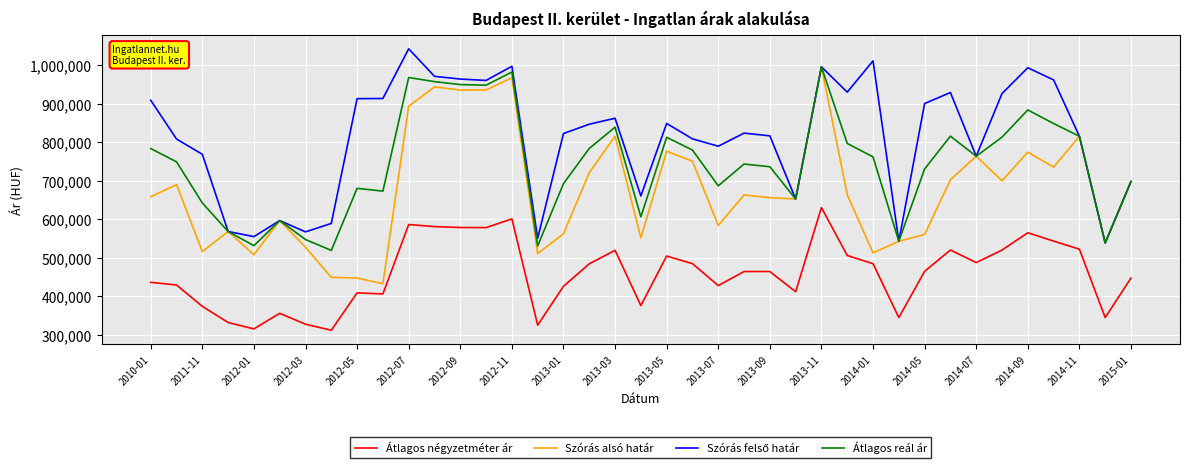

True or false: Átlagos négyzetméter ár and Szórás alsó határ intersect in this chart.

False